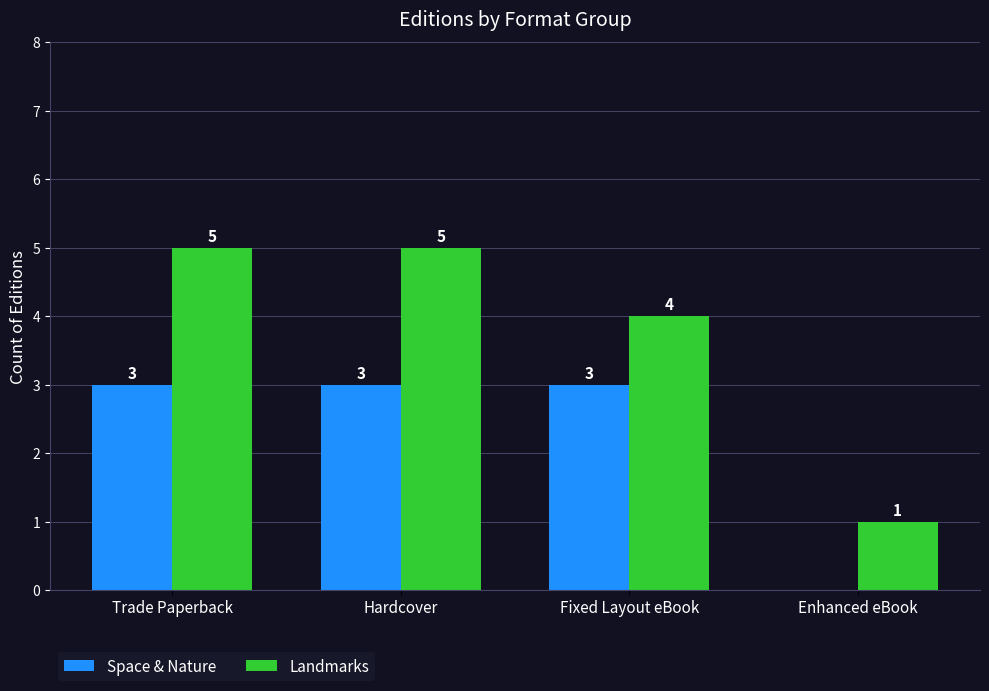

Reading left to right, extract all data points from this chart.

Space & Nature: 3	3	3	0
Landmarks: 5	5	4	1